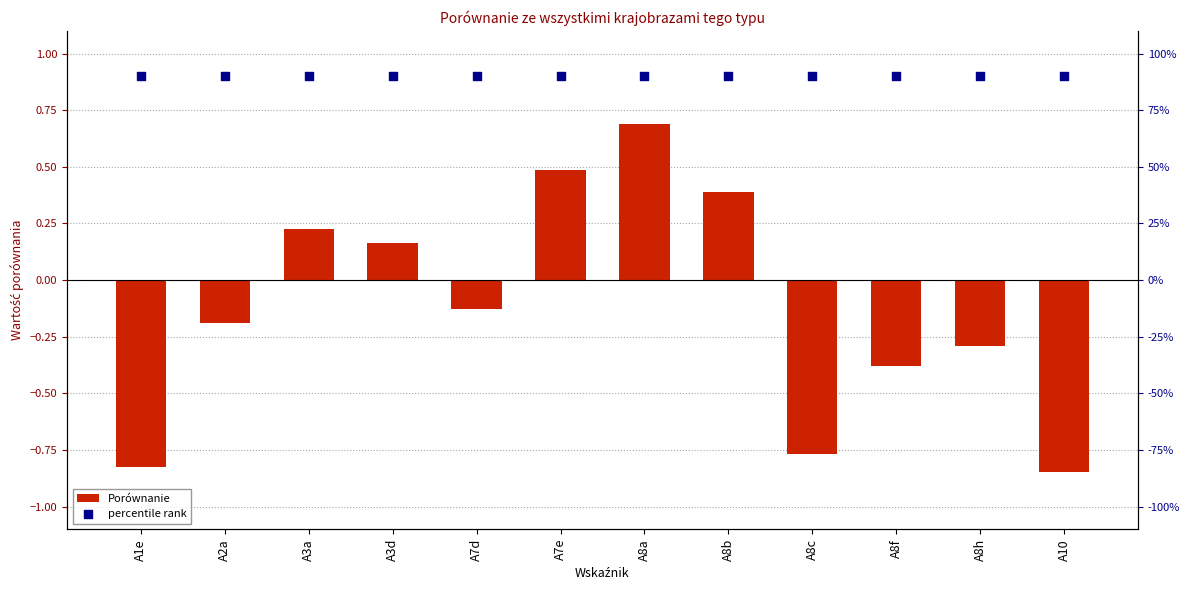

Which series has the largest total across all categories?

percentile rank